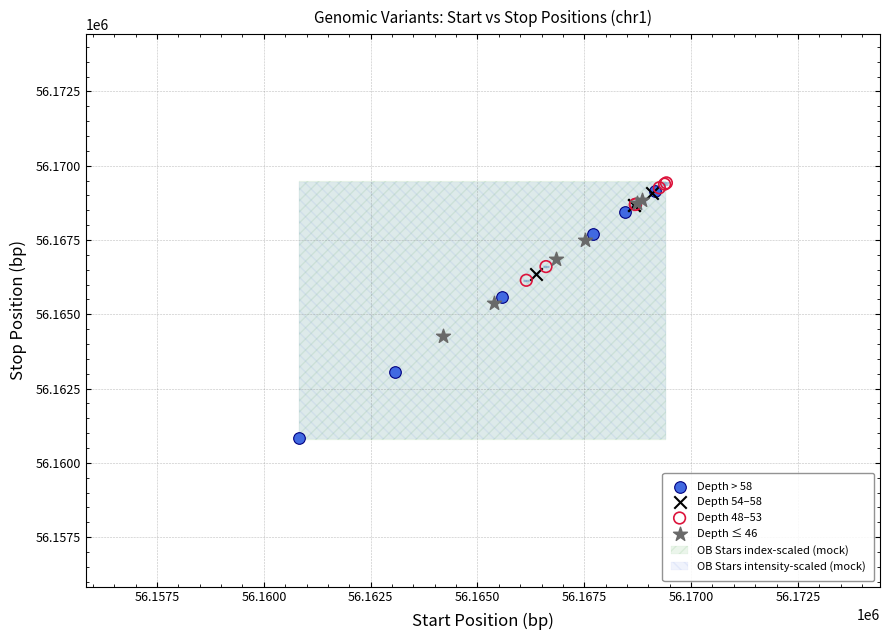

Which series contains the lowest Y value?

Depth > 58